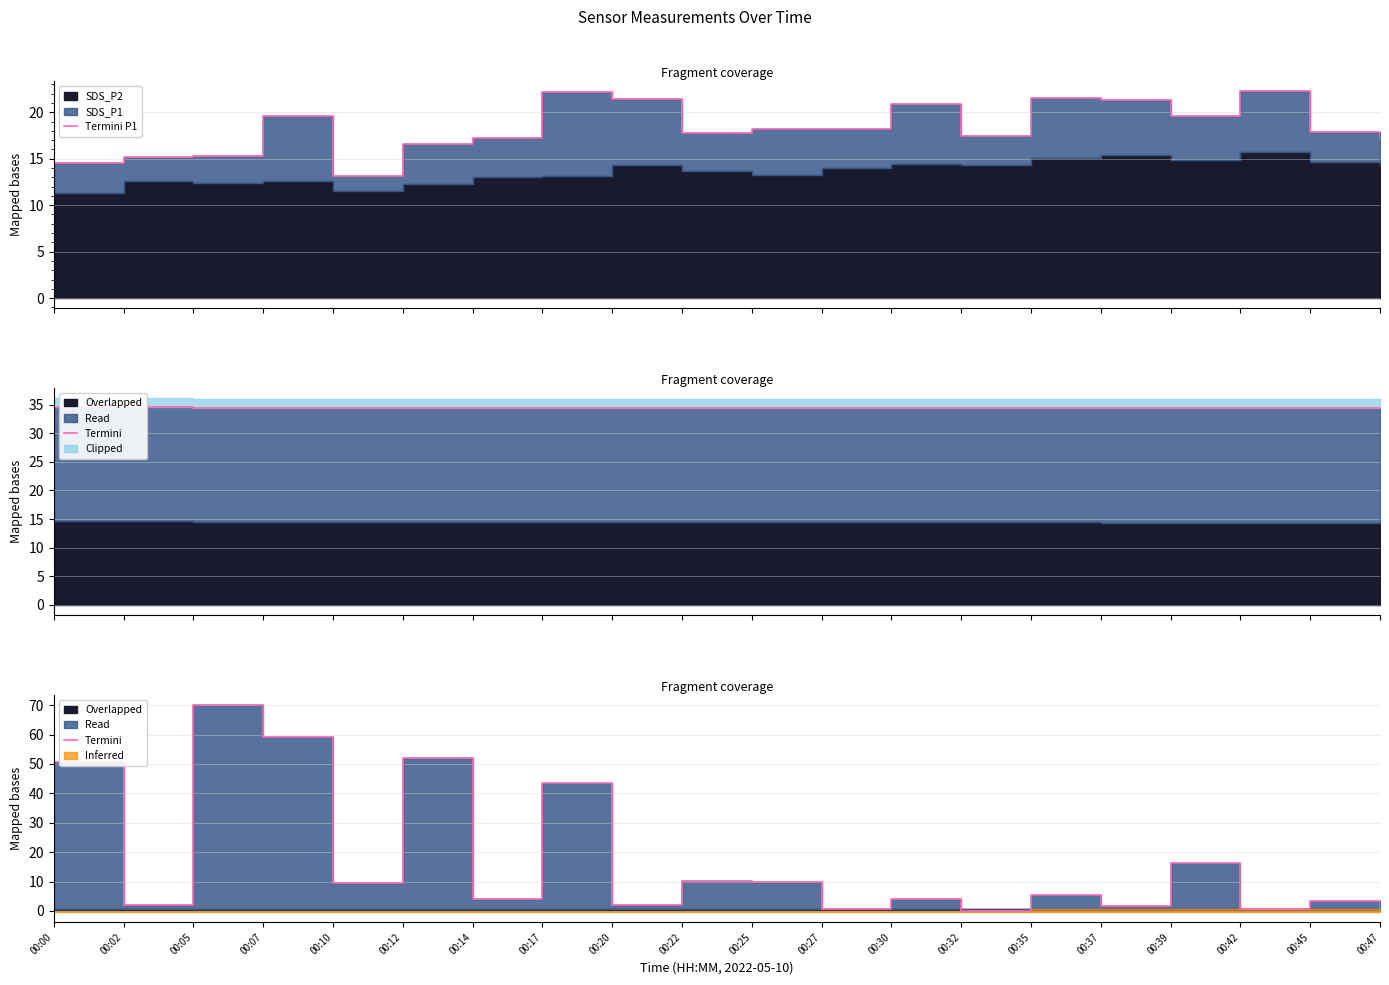

What is the average value of the Termini series?

17.3